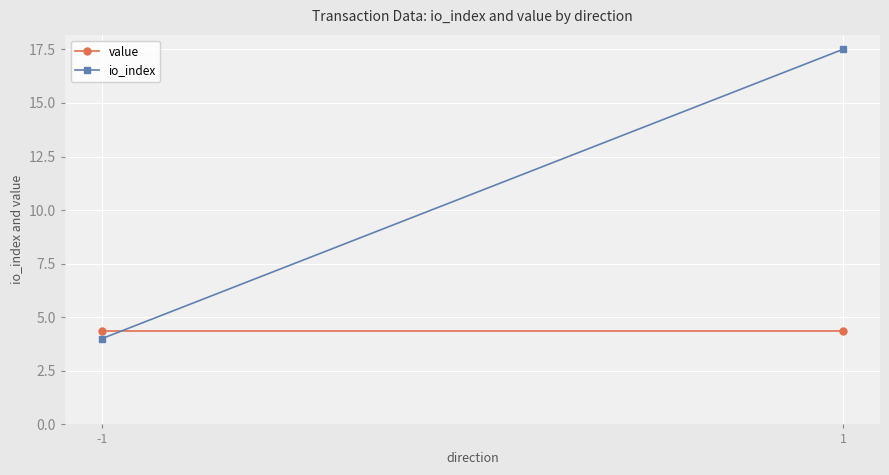

What is the sum of the io_index values at 1 and -1?

21.5